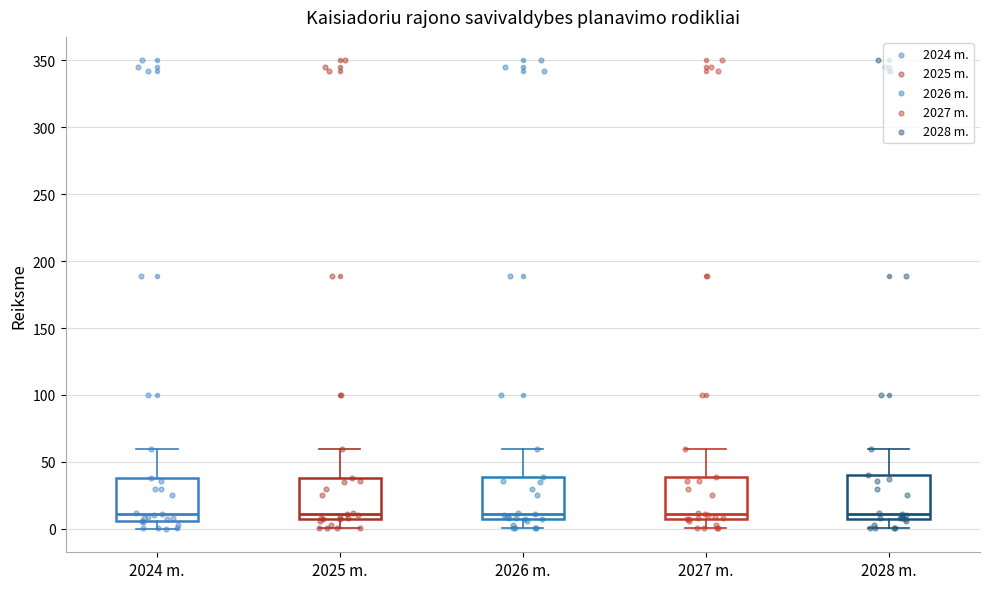

Reading left to right, read every box against the y-axis: the position of its median line, the range the box covers, and the ends of its whiskers. The values are not printed on the chart, so give them approximately, as read against the axis.

2024 m.: median 10, box 5 to 40, whiskers 0 to 60
2025 m.: median 10, box 5 to 40, whiskers 0 to 60
2026 m.: median 10, box 5 to 40, whiskers 0 to 60
2027 m.: median 10, box 5 to 40, whiskers 0 to 60
2028 m.: median 10, box 5 to 40, whiskers 0 to 60